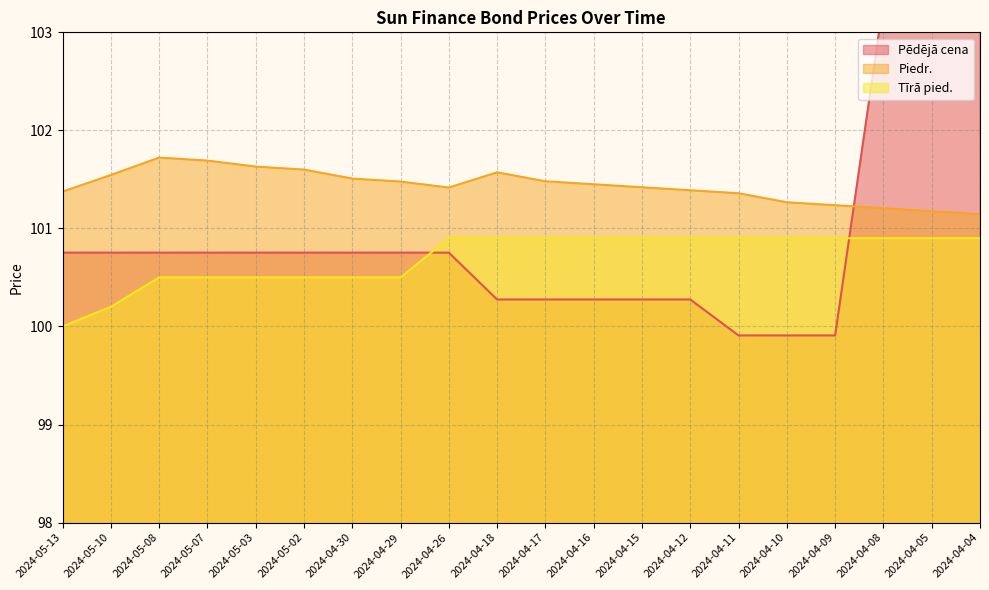

At which label does Pēdējā cena first exceed 100?

2024-05-13